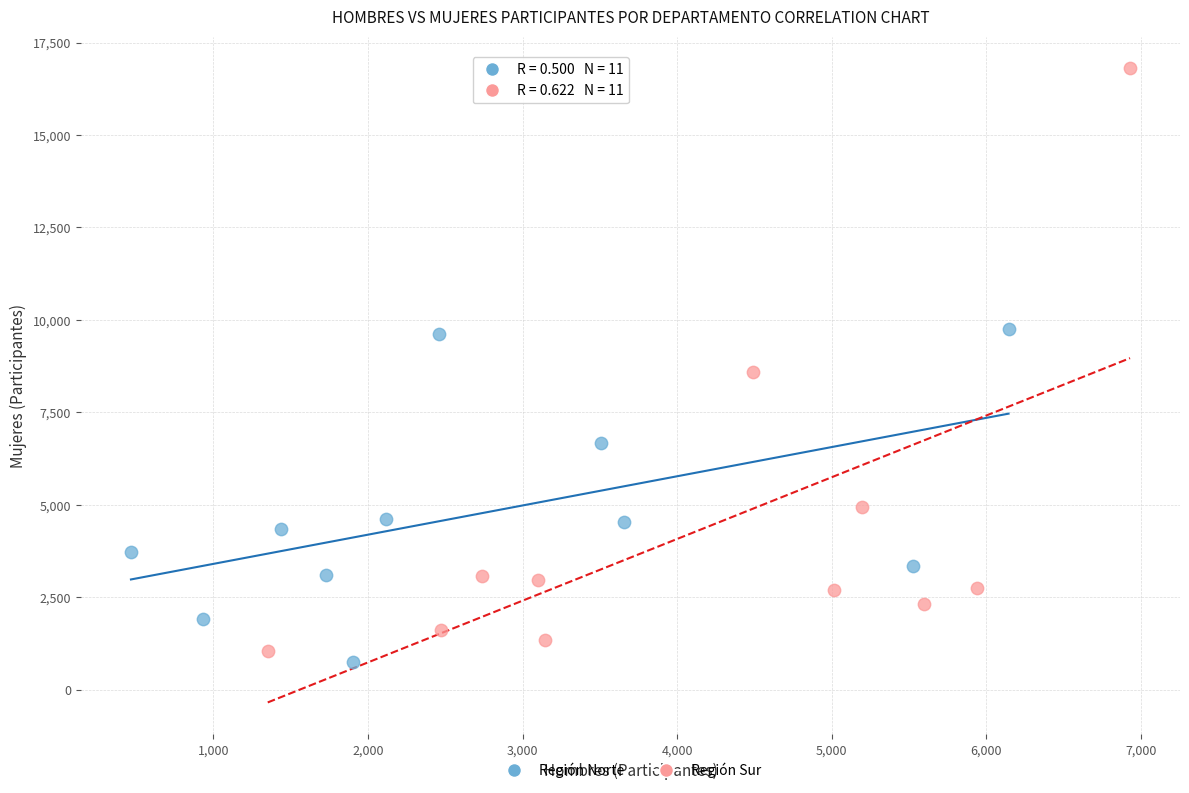

Which series reaches the maximum Y coordinate?

Región Sur